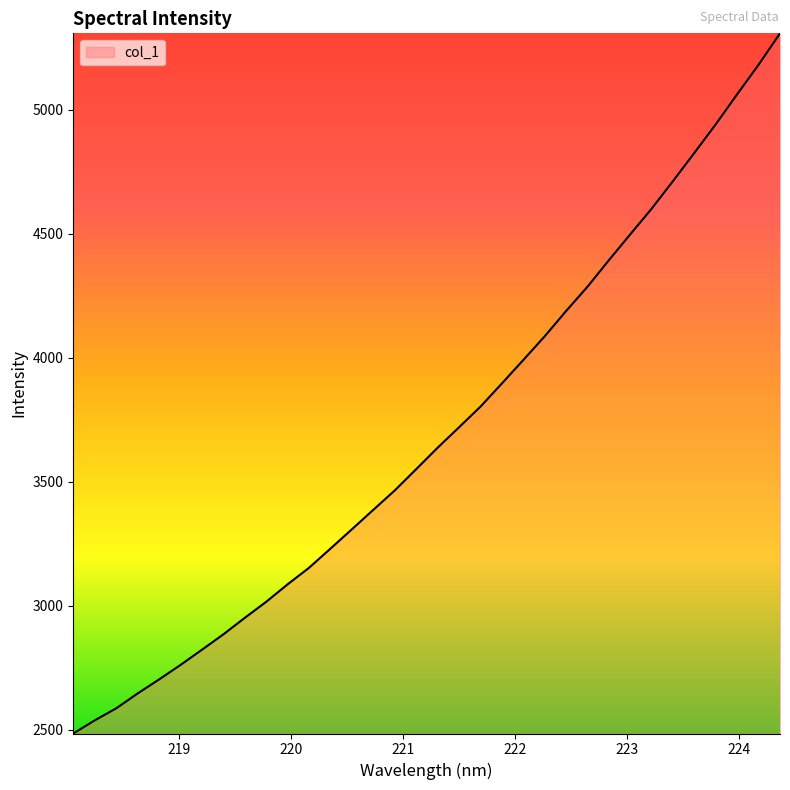

What is the maximum value shown in the chart?

5308.4